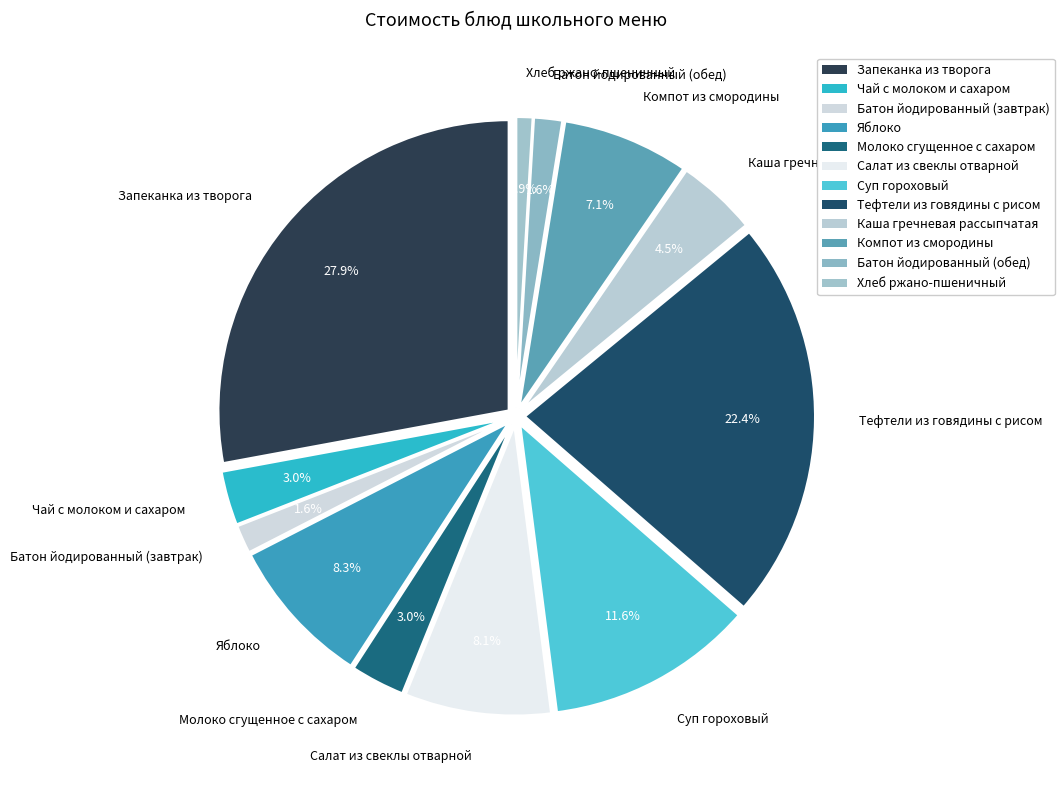

Rank the categories by value from highest to lowest.

Запеканка из творога, Тефтели из говядины с рисом, Суп гороховый, Яблоко, Салат из свеклы отварной, Компот из смородины, Каша гречневая рассыпчатая, Чай с молоком и сахаром, Молоко сгущенное с сахаром, Батон йодированный (завтрак), Батон йодированный (обед), Хлеб ржано-пшеничный